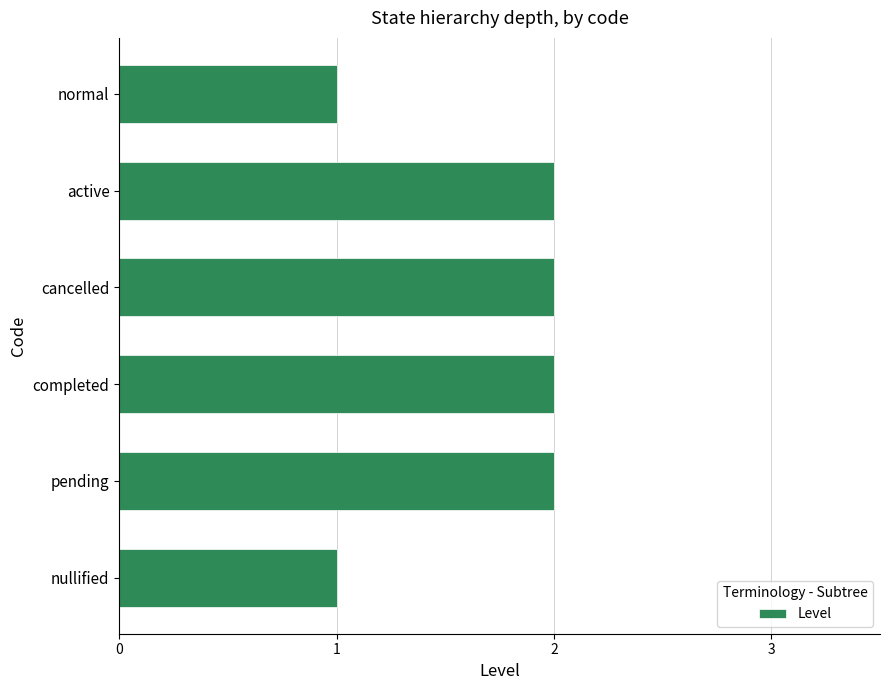

What is the change in value from normal to completed?

+1